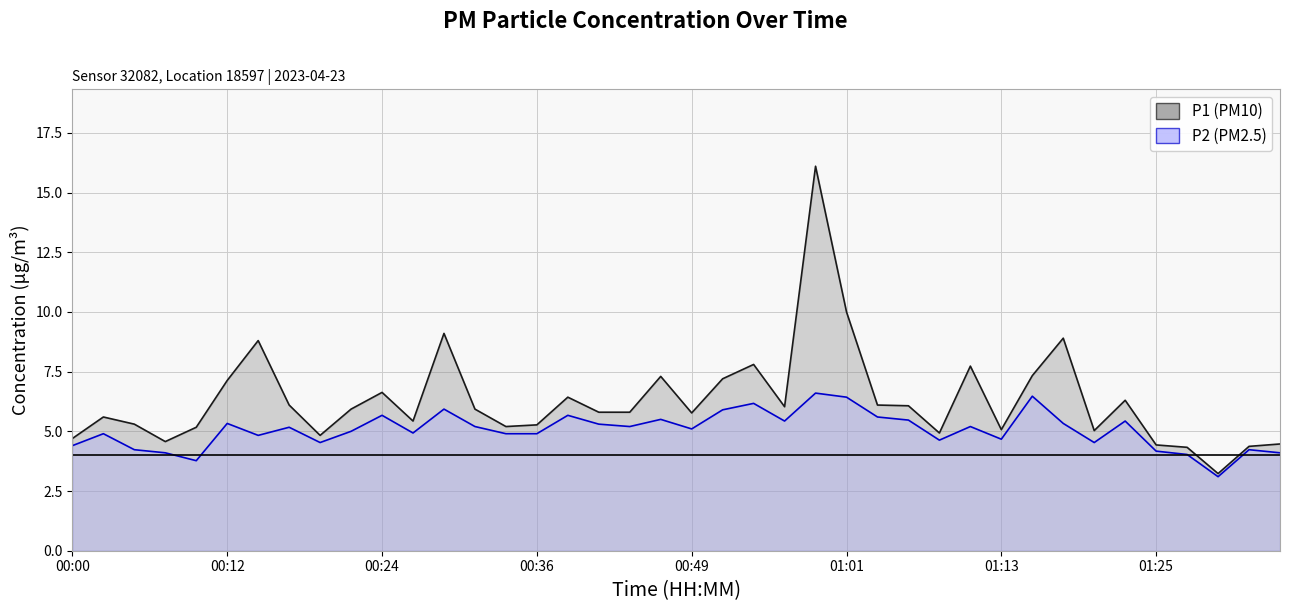

Read the P2 value at 31.

6.5